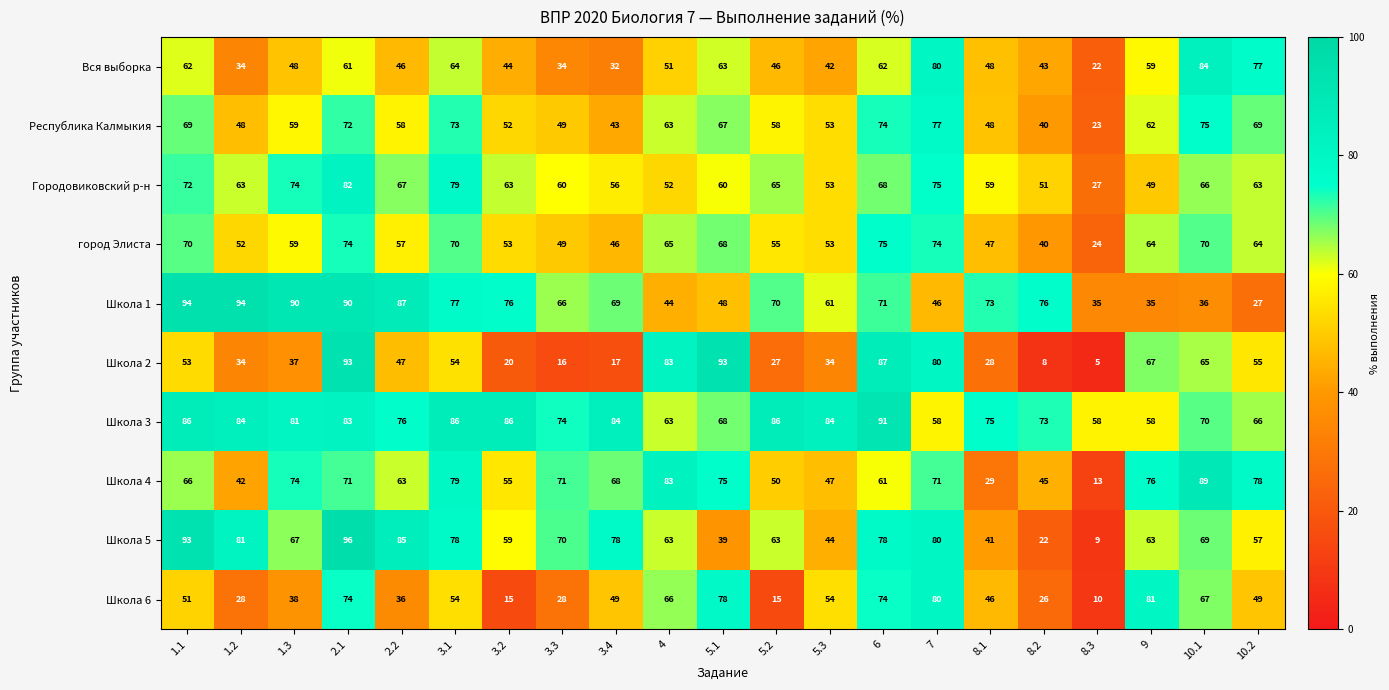

Is it true that Школа 4 equals 136 at 10.2?

False